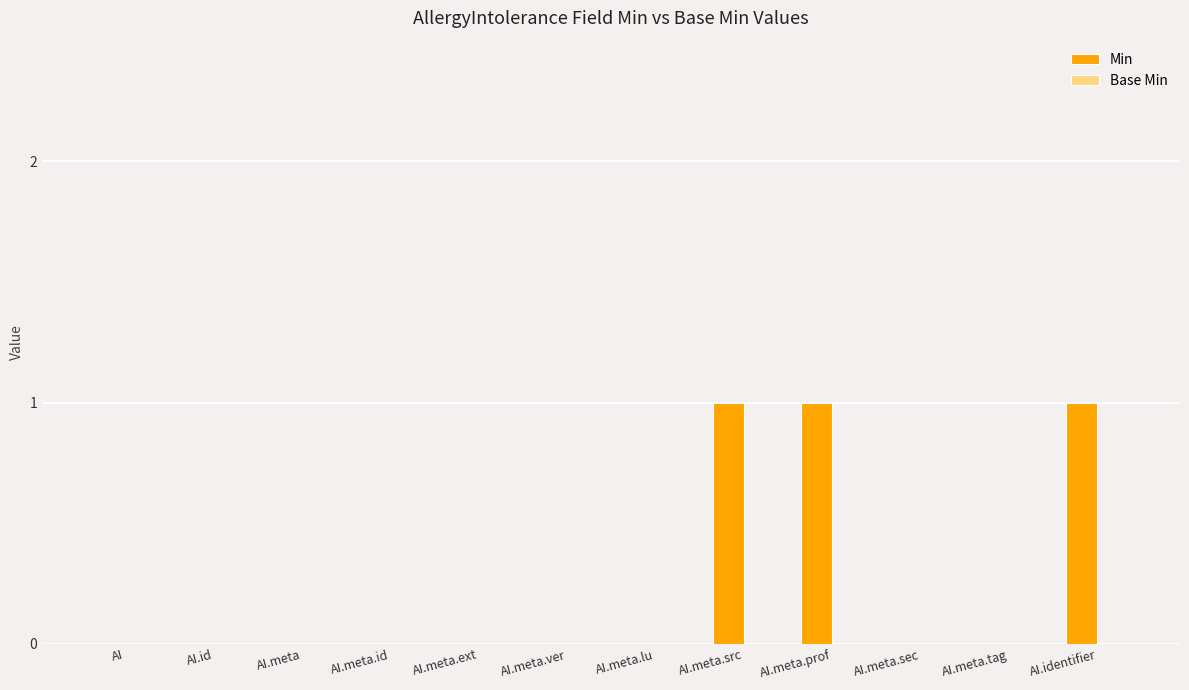

True or false: the data shows 0 at AI.id.

True